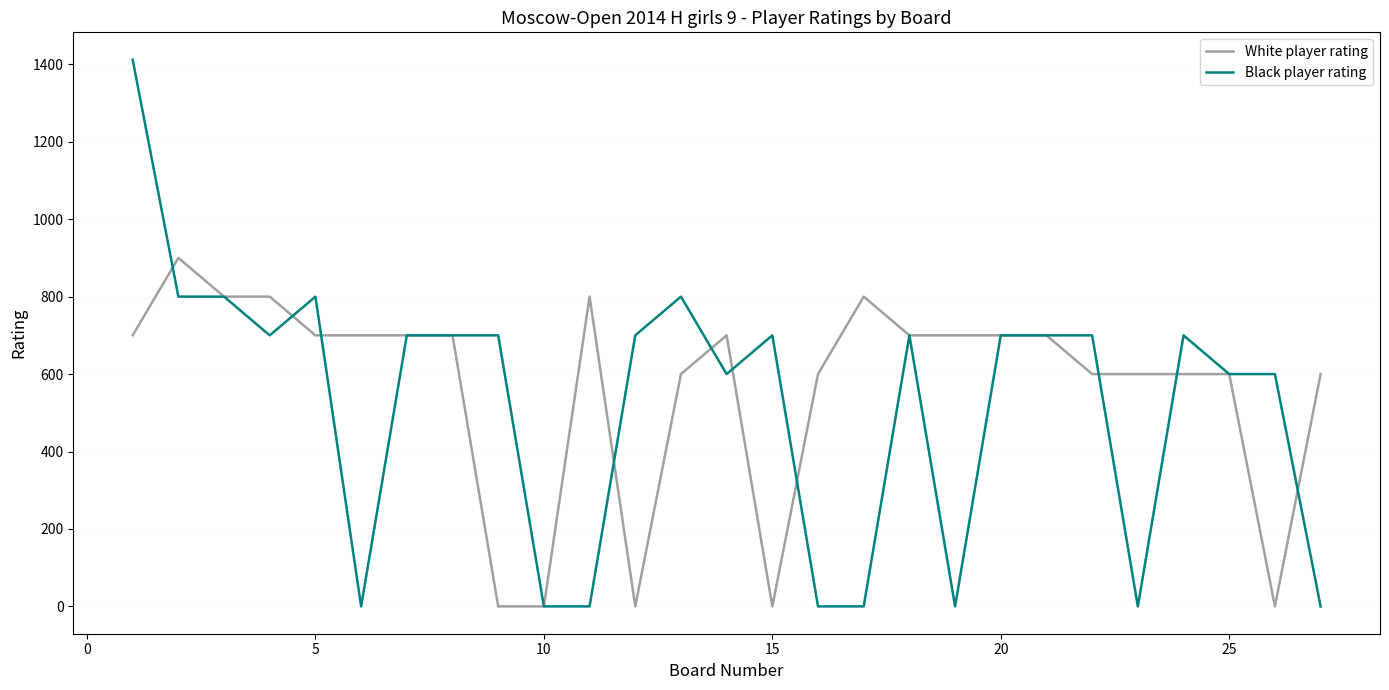

Count the number of data series in this chart.

2